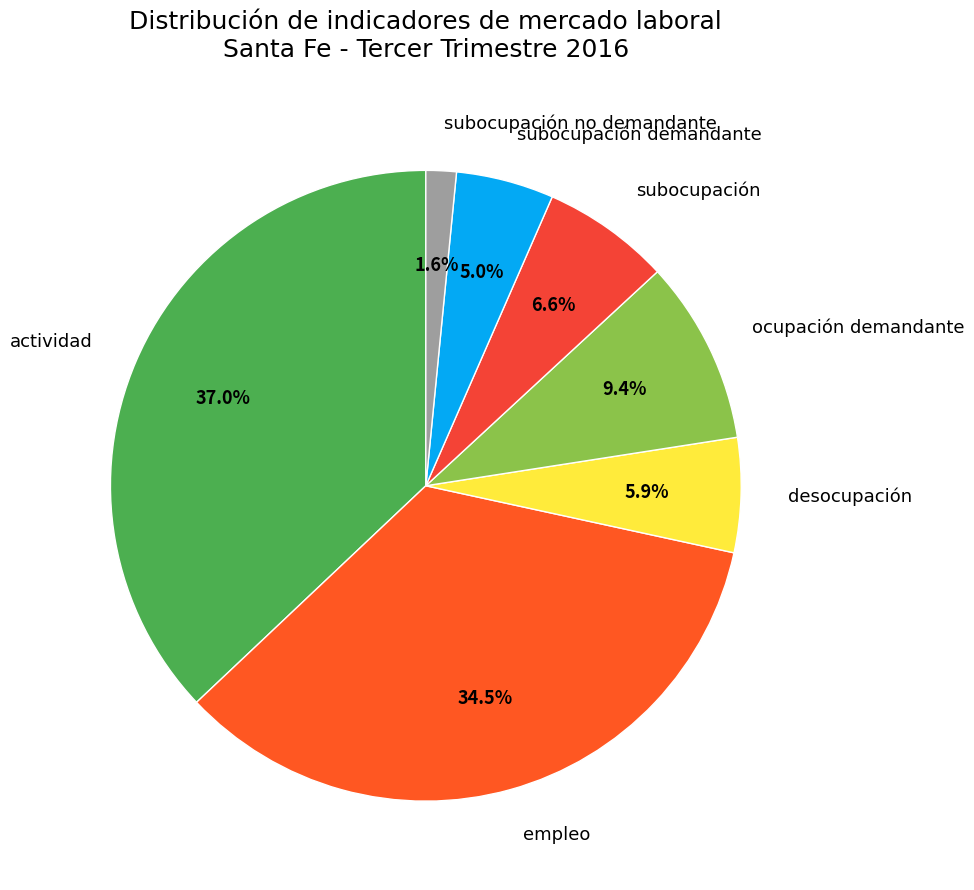

To the nearest percent, what portion does subocupación represent?

7%